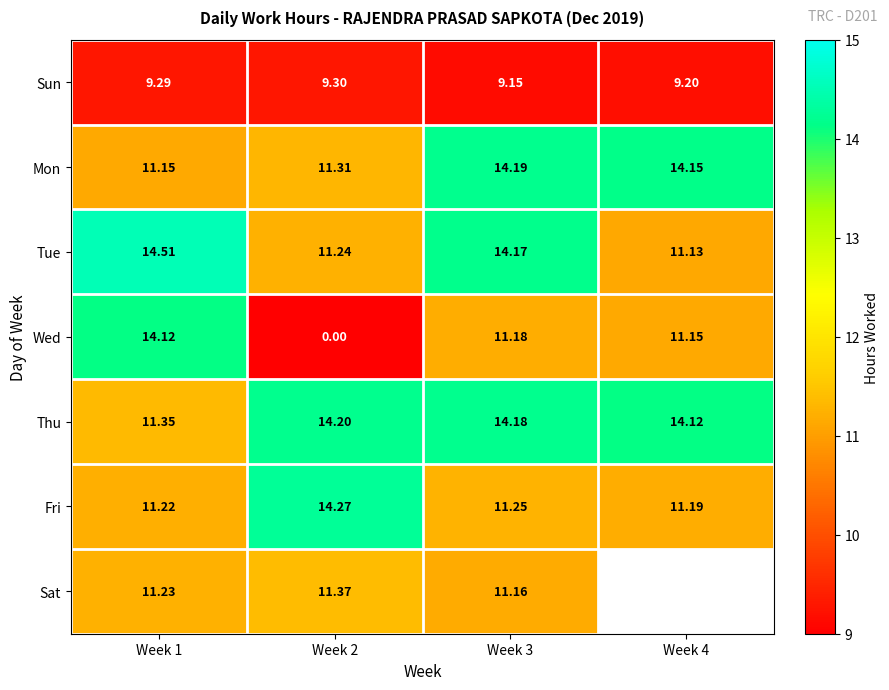

At which category is the sum across all series the highest?

Week 3